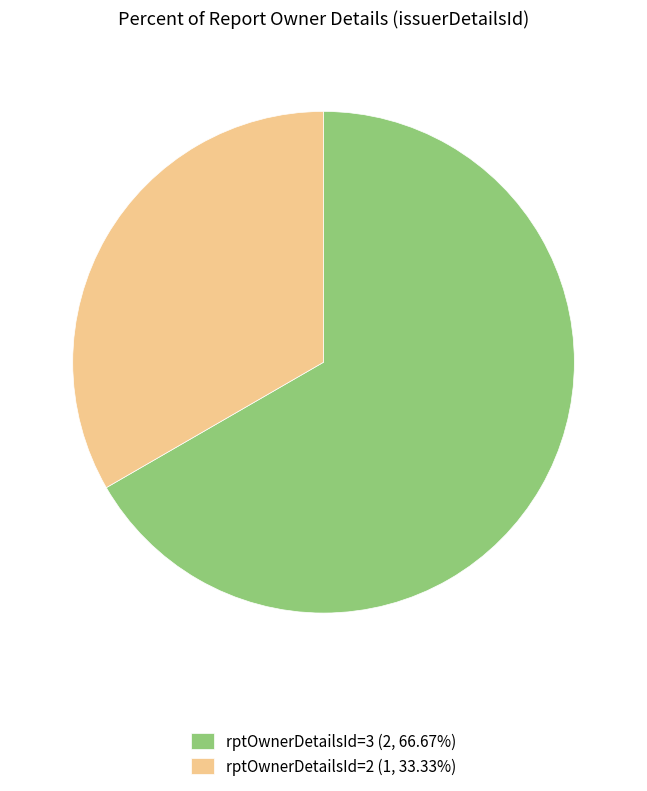

What is the ratio of the value at rptOwnerDetailsId=3 (2, 66.67%) to the value at rptOwnerDetailsId=2 (1, 33.33%)?

2.0